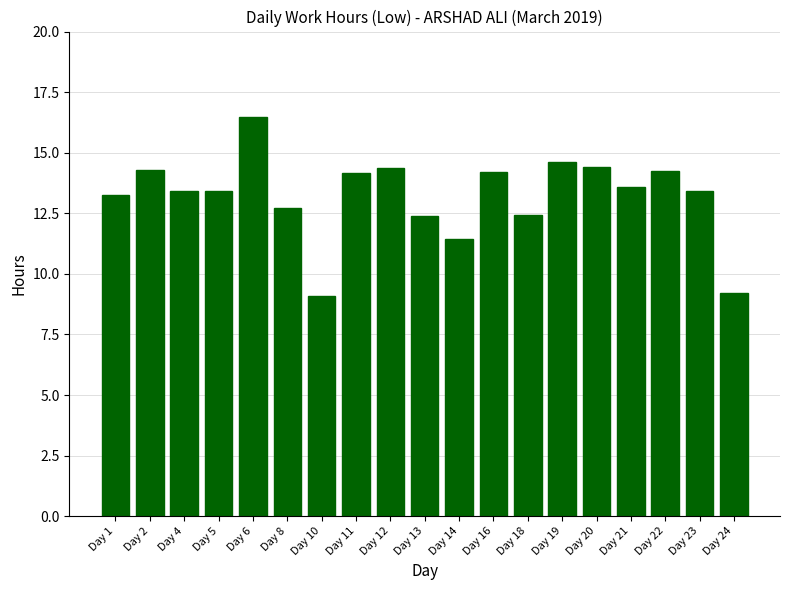

At which label does the data first exceed 13?

Day 1